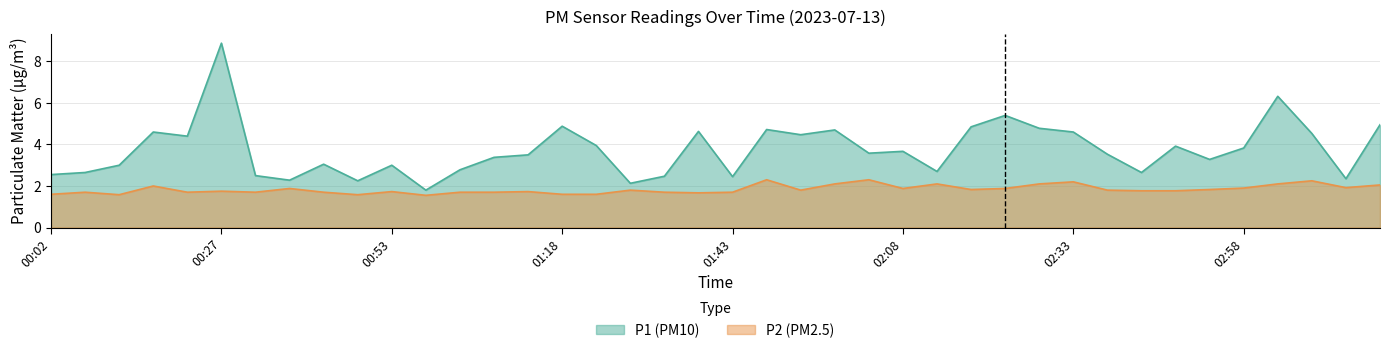

Rank the series by their average value, from lowest to highest.

P2 (PM2.5), P1 (PM10)